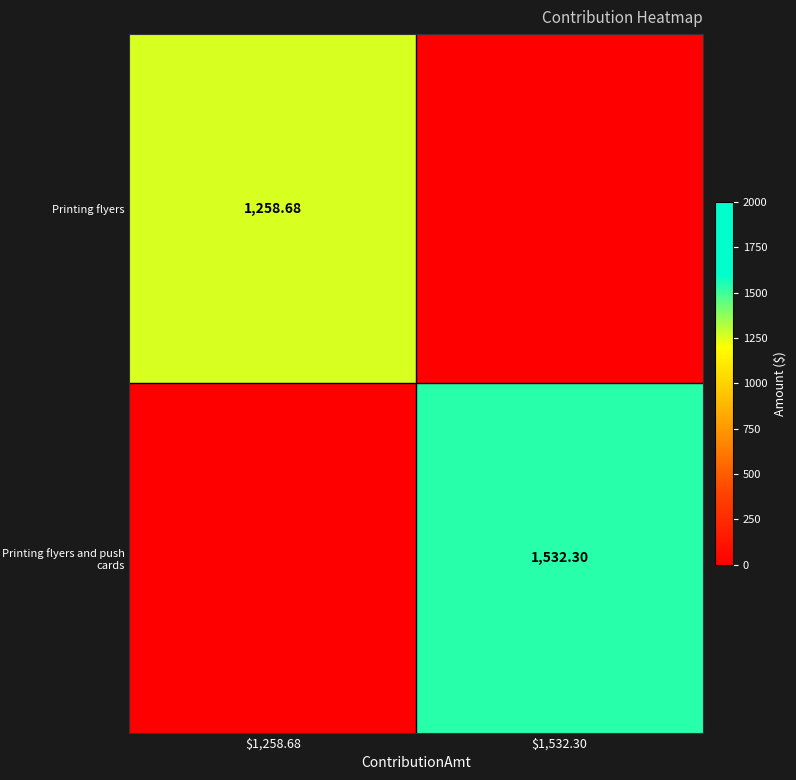

How many data points in Printing flyers and push cards are less than 1532?

1